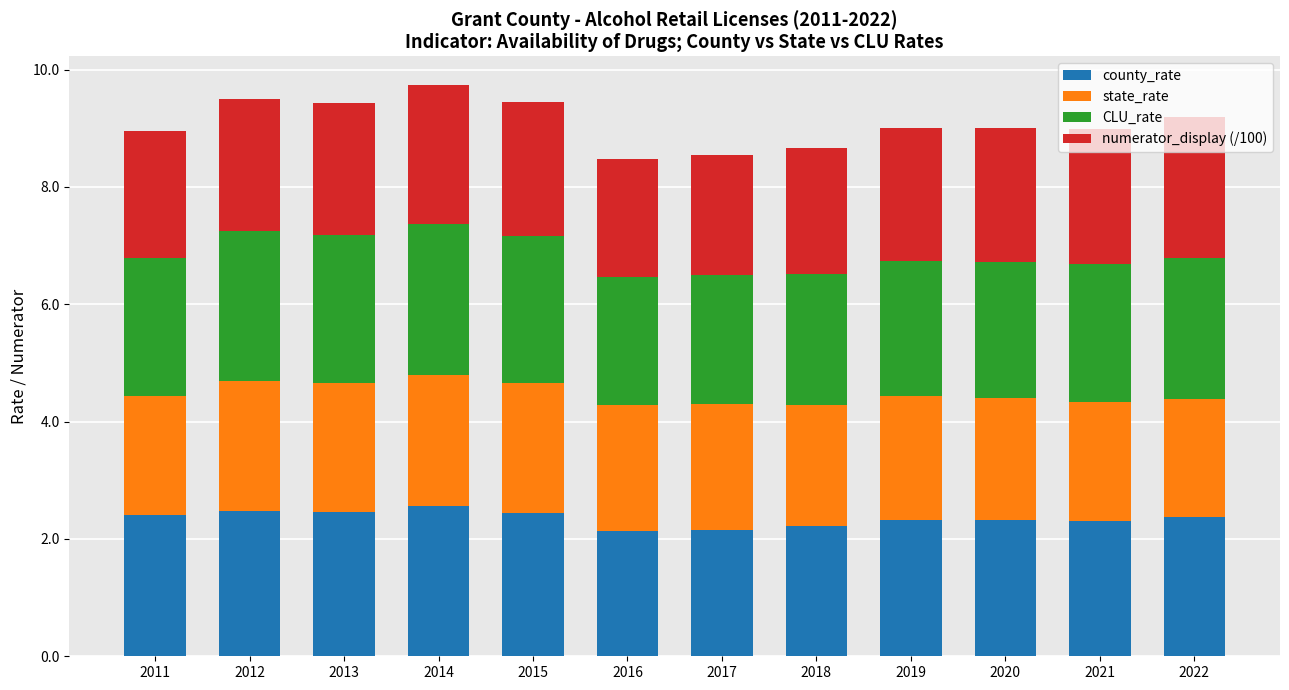

What is the lowest value of the county_rate series?

2.1